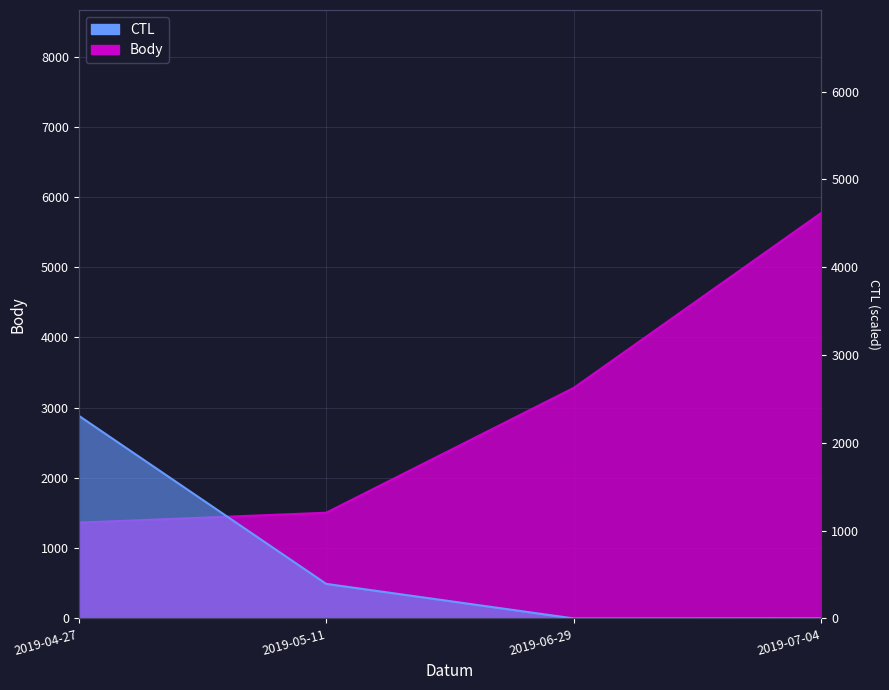

Does the chart have visible grid lines?

Yes